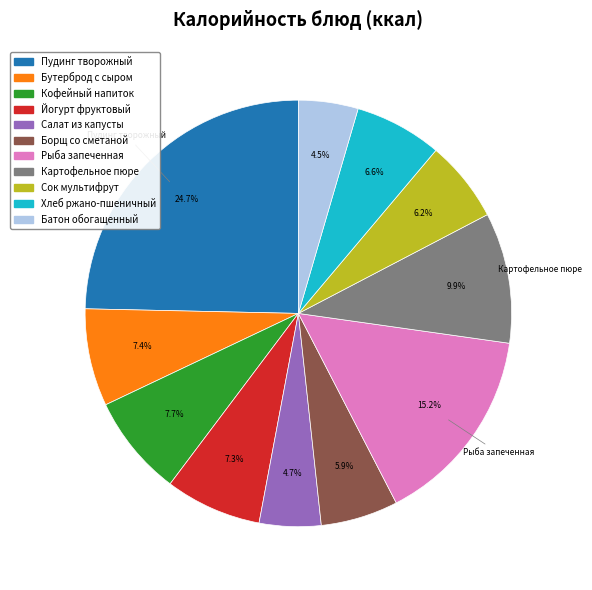

Is there any slice that represents more than half of the pie?

No